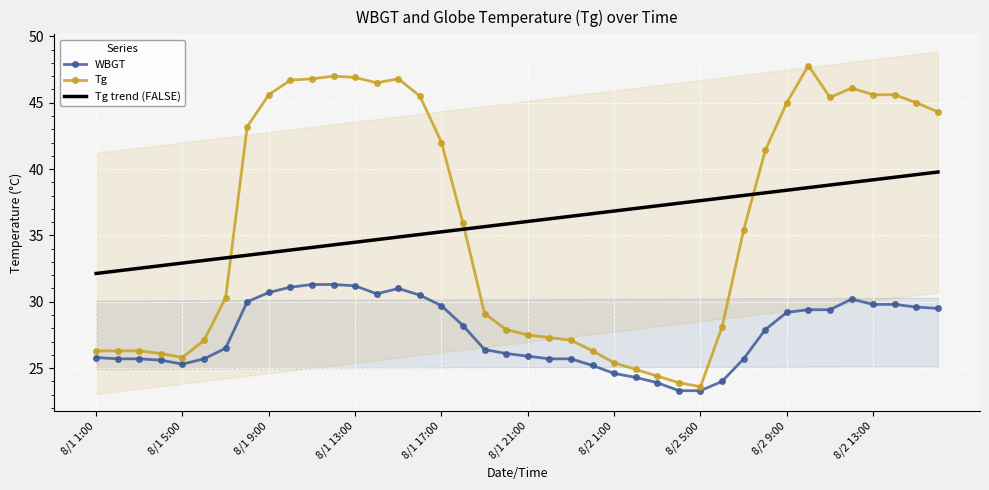

How many interior local peaks does the Tg series have?

4